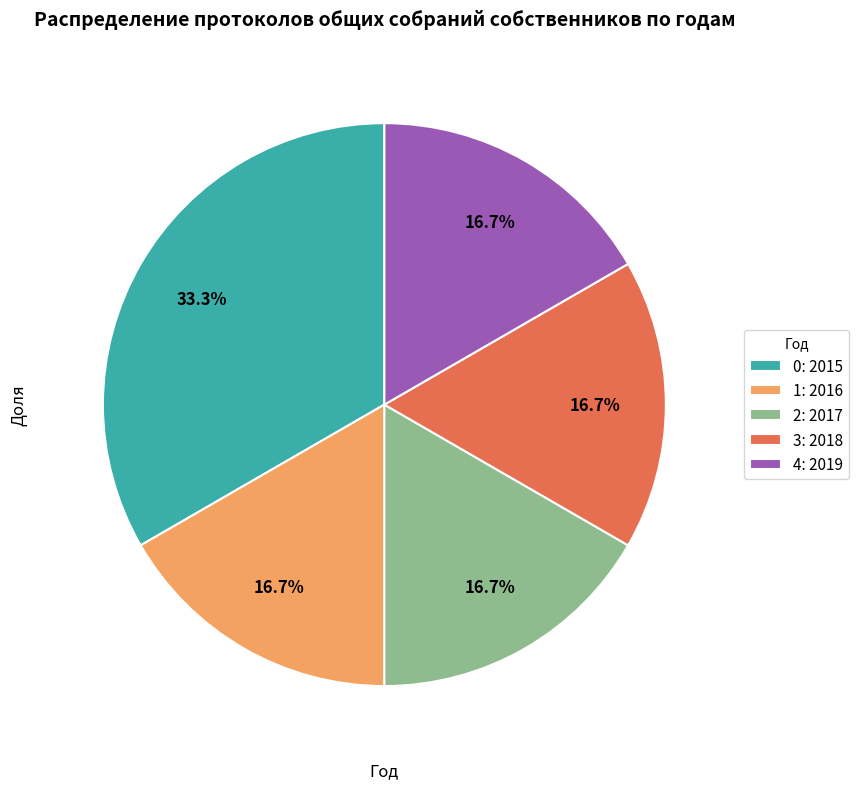

What percentage is NOT represented by 2: 2017?

83.3%